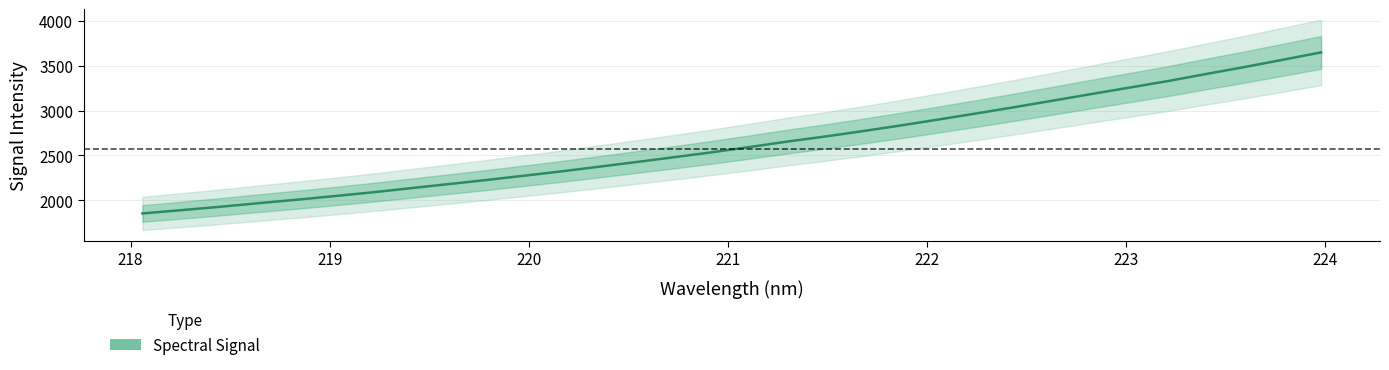

What is the sum of all values?

84243.2